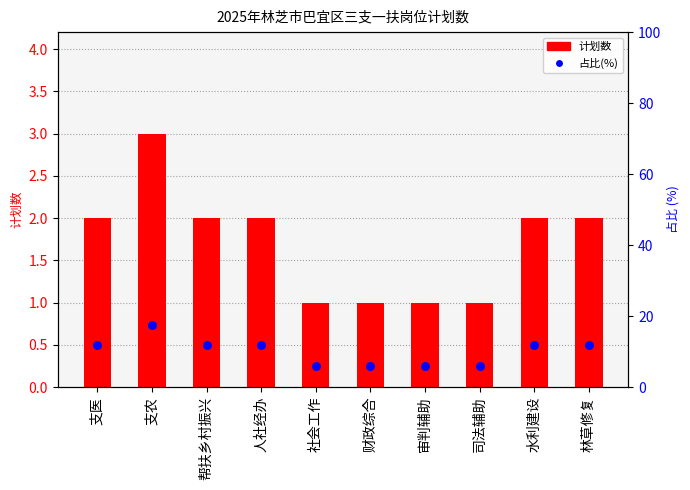

What are all the series names shown in the legend?

计划数, 占比(%)